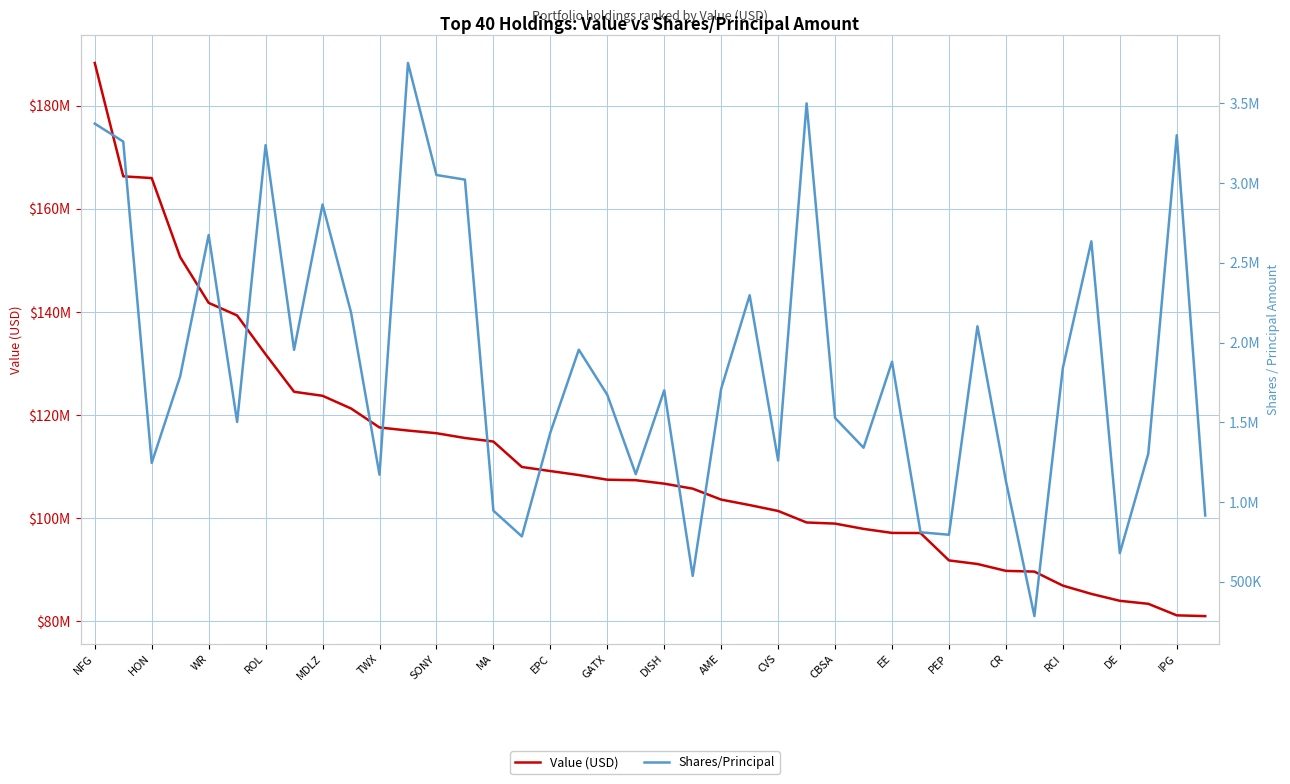

What is the minimum value for Value (USD)?

81012000